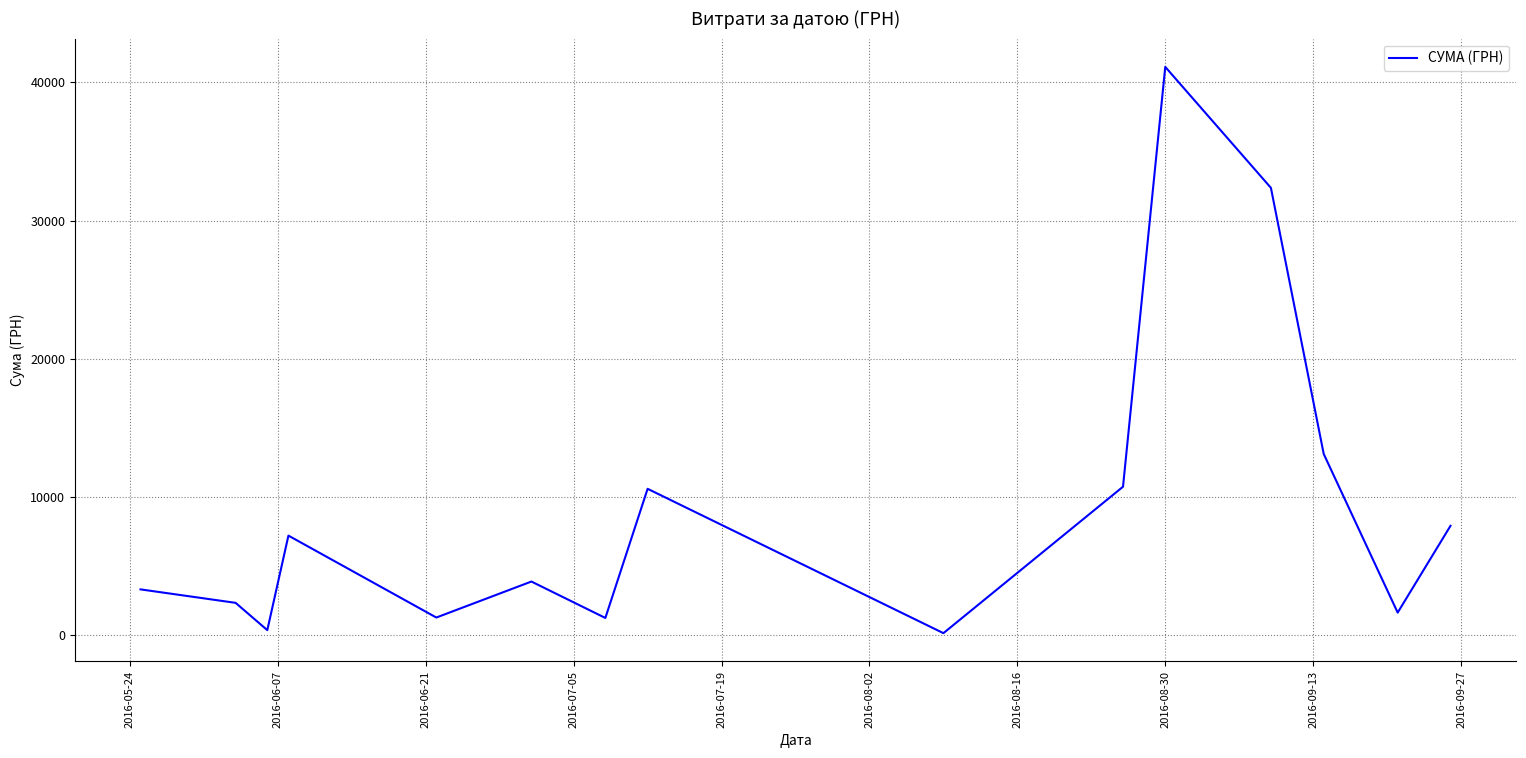

What is the greatest value displayed?

41121.0